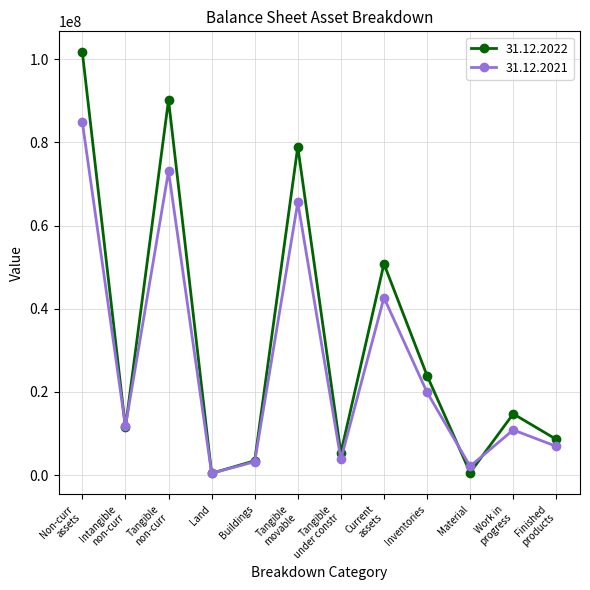

List the series in order of their peak value, highest first.

31.12.2022, 31.12.2021